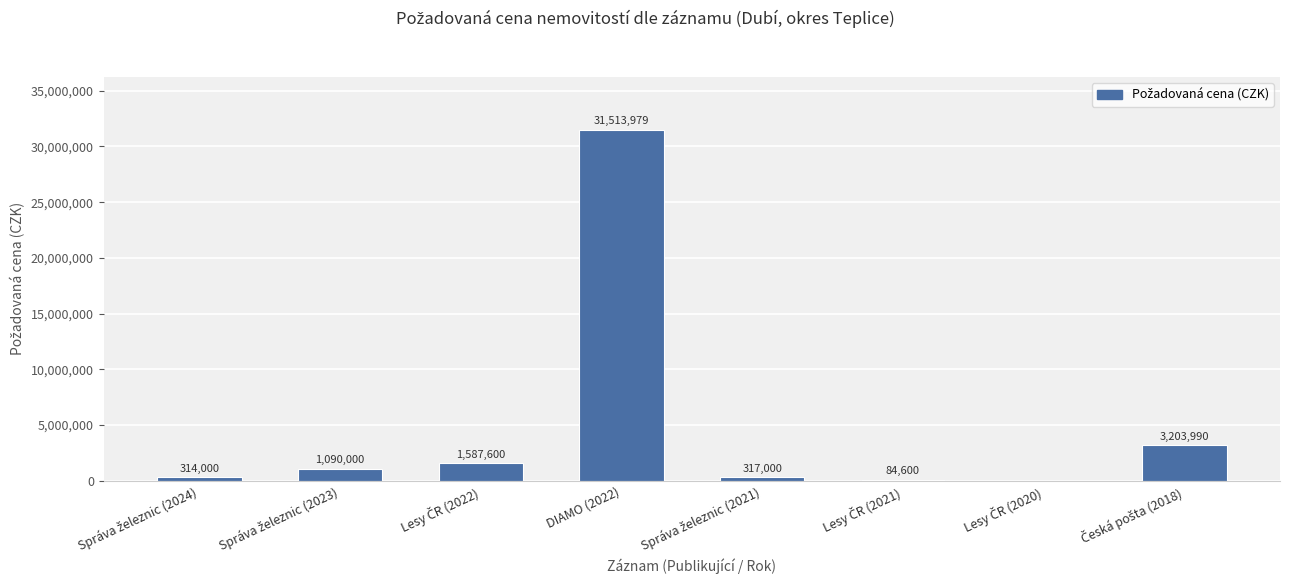

Reading left to right, what are all the values shown in this chart?

314000	1090000	1587600	31513979	317000	84600	0	3203990